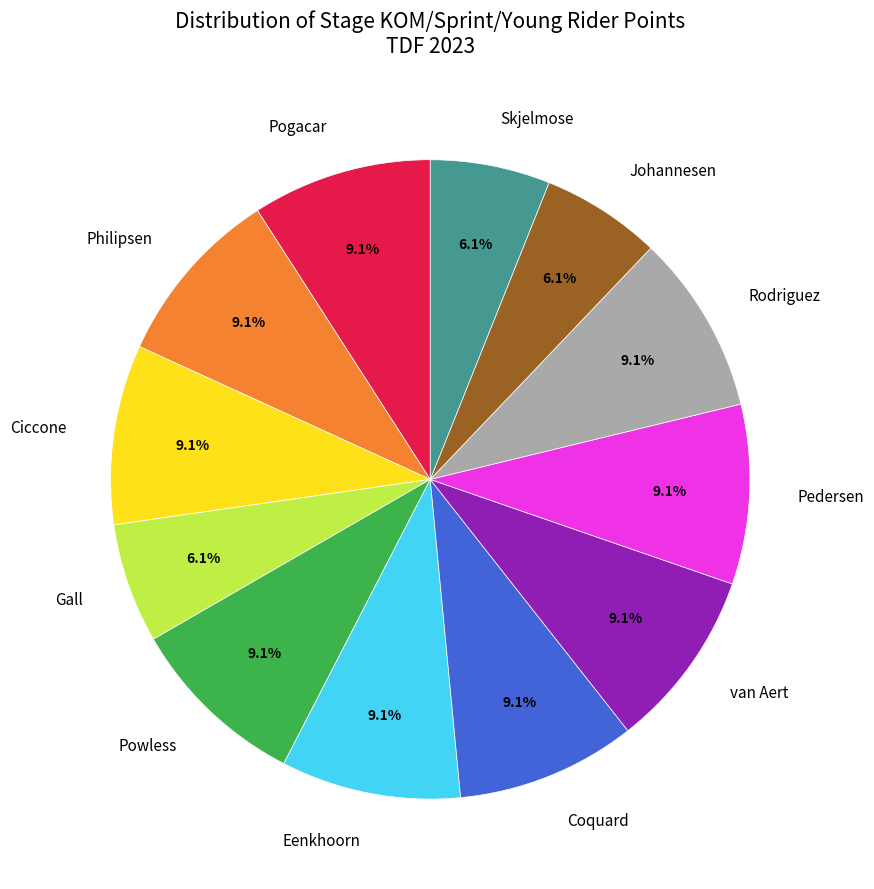

Is there any slice that represents more than half of the pie?

No